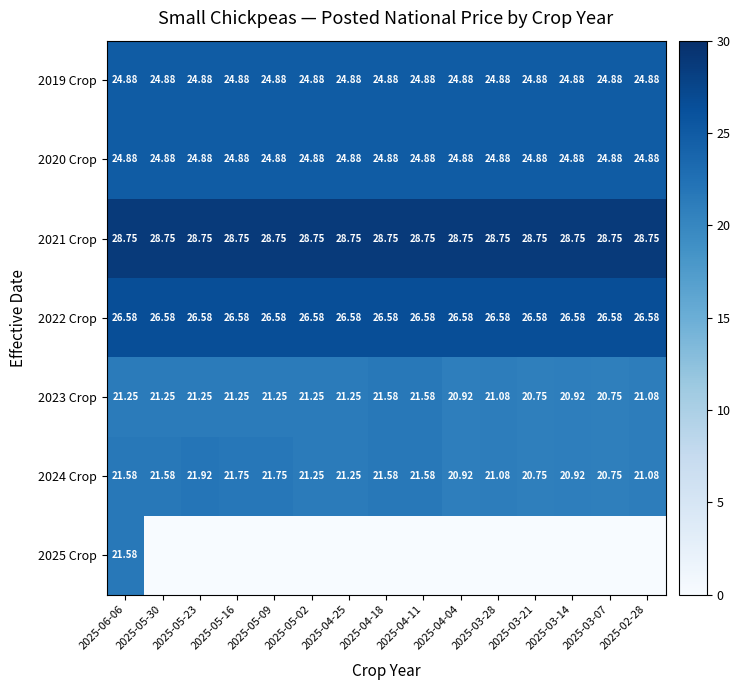

How many distinct data groups are displayed?

7